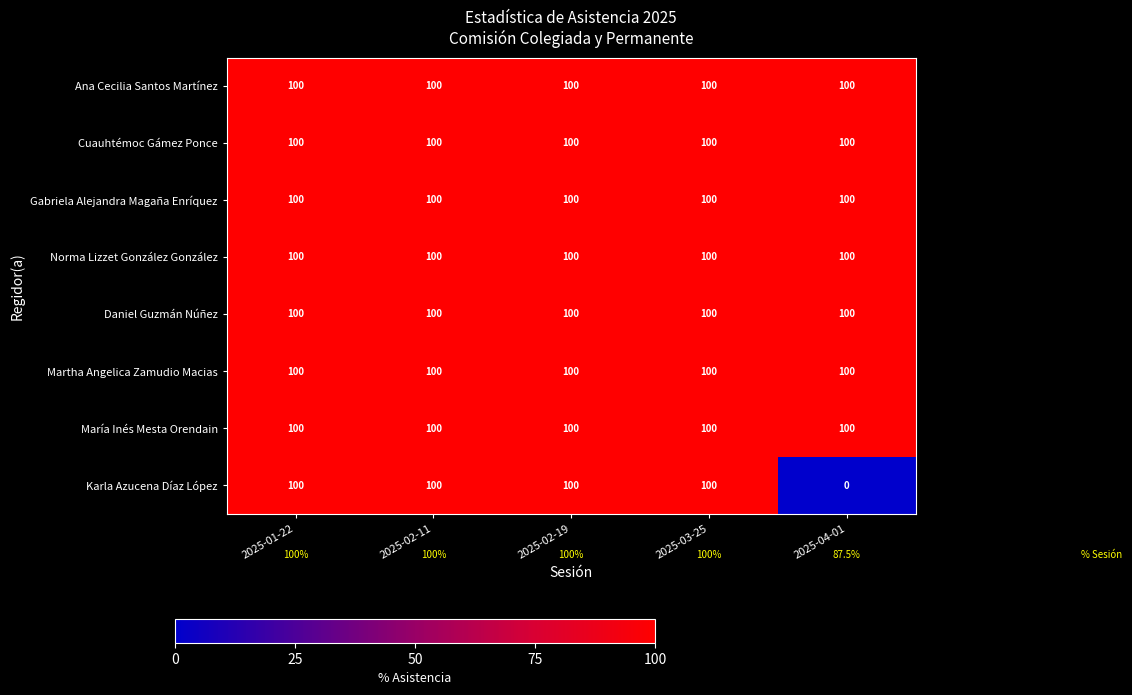

Read the Martha Angelica Zamudio Macias value at 2025-03-25.

100